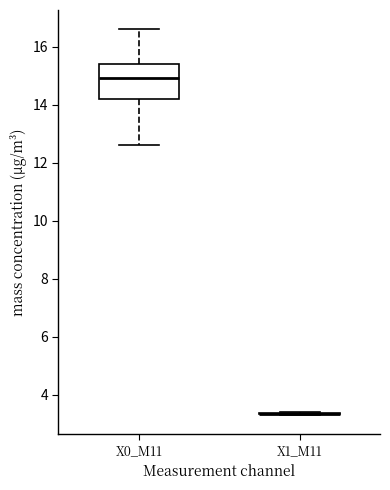

Which box is the tallest, from its lower edge to its upper edge?

X0_M11